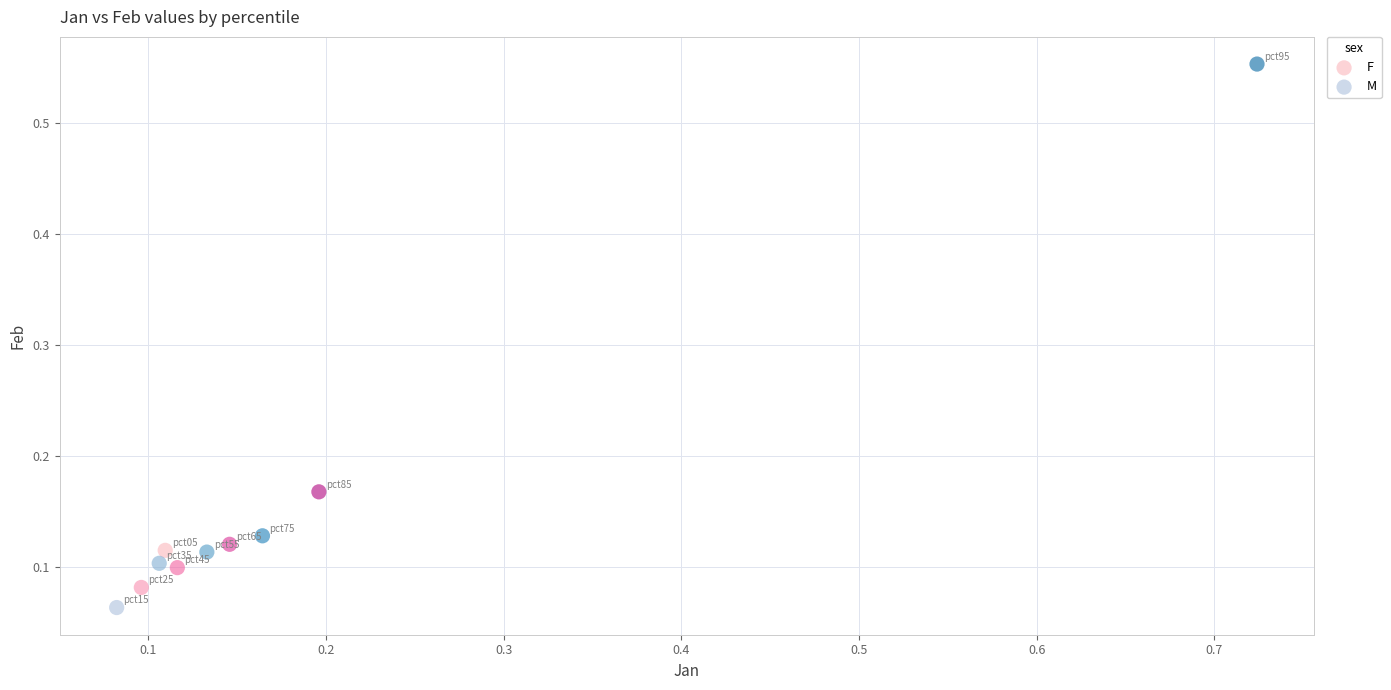

Which series reaches the minimum Y coordinate?

M